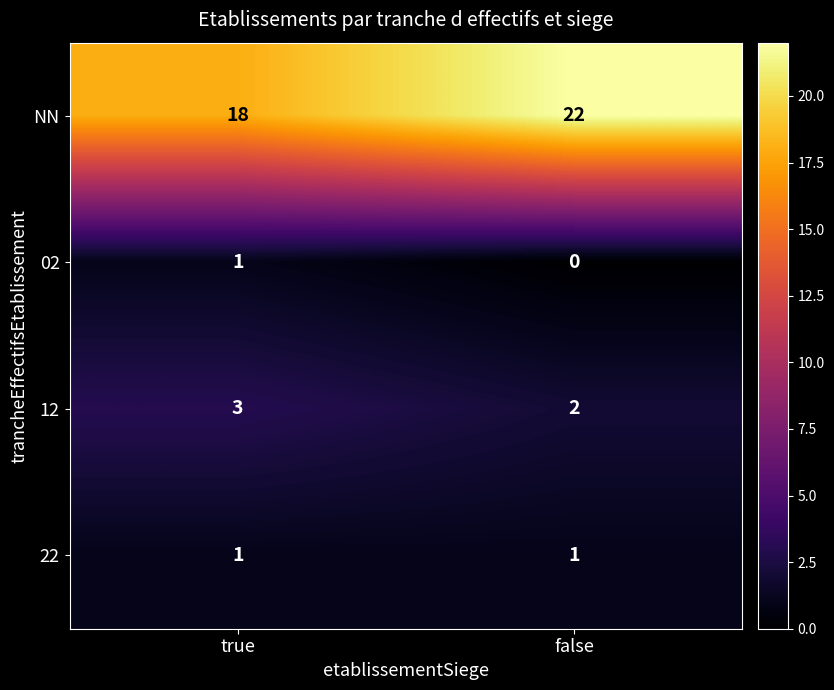

Reading left to right, list all the values displayed in this chart.

NN: true=18	false=22
02: true=1	false=0
12: true=3	false=2
22: true=1	false=1